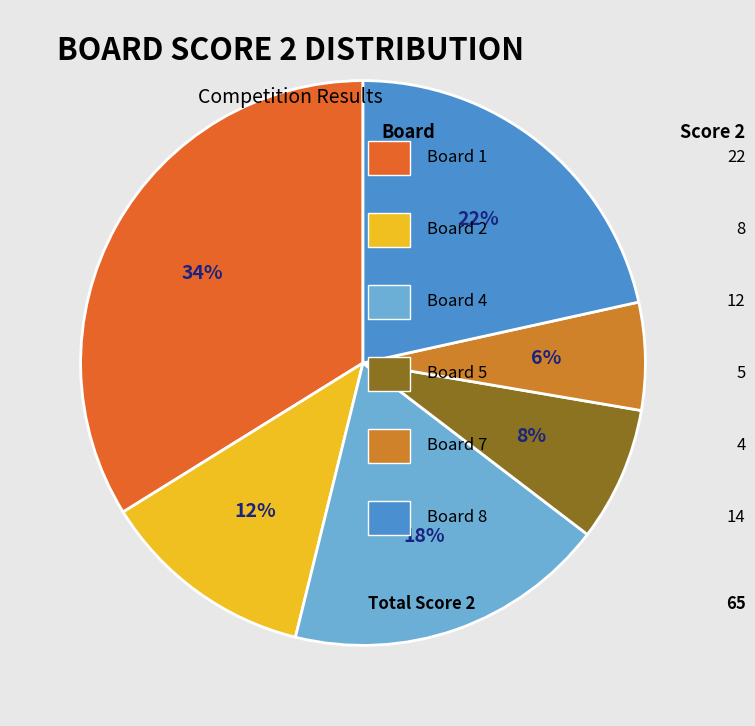

How many segments does this pie chart have?

6